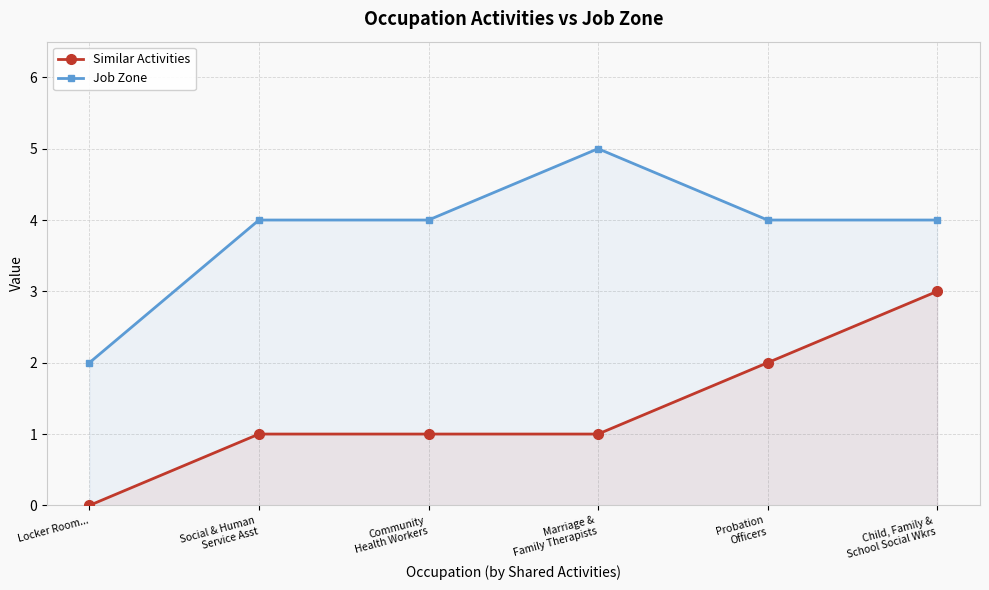

List the labels in order of Job Zone value, smallest first.

Locker Room..., Social & Human
Service Asst, Community
Health Workers, Probation
Officers, Child, Family &
School Social Wkrs, Marriage &
Family Therapists